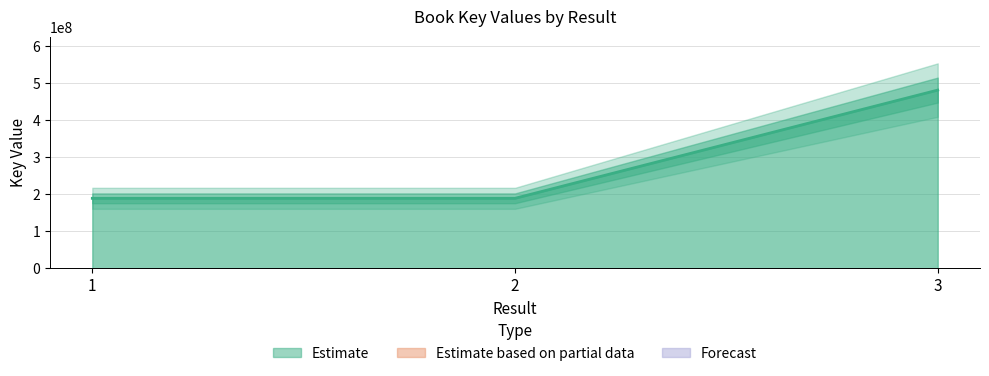

Reading right to left, what are all the values shown in this chart?

481806104	189191945	189192586